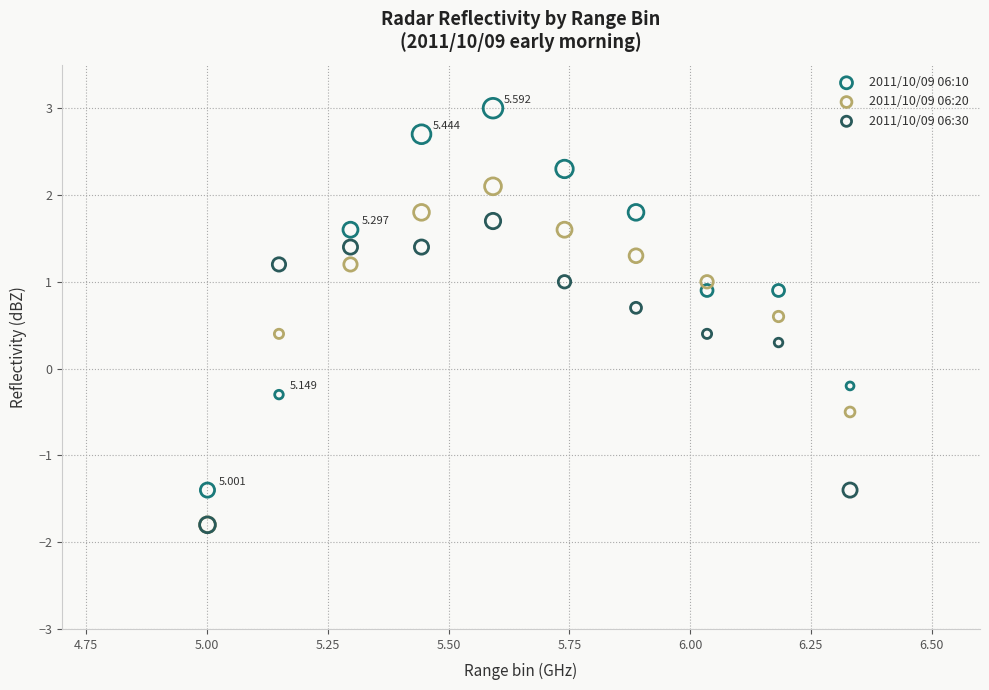

What are all the series names shown in the legend?

2011/10/09 06:10, 2011/10/09 06:20, 2011/10/09 06:30